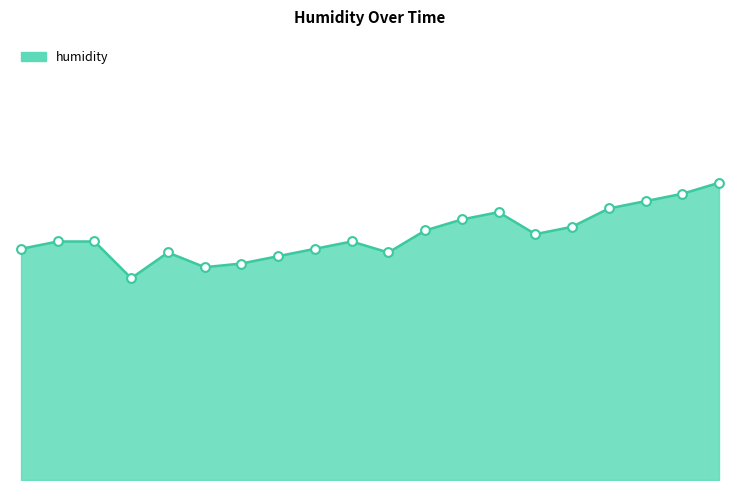

Does the chart have visible grid lines?

No